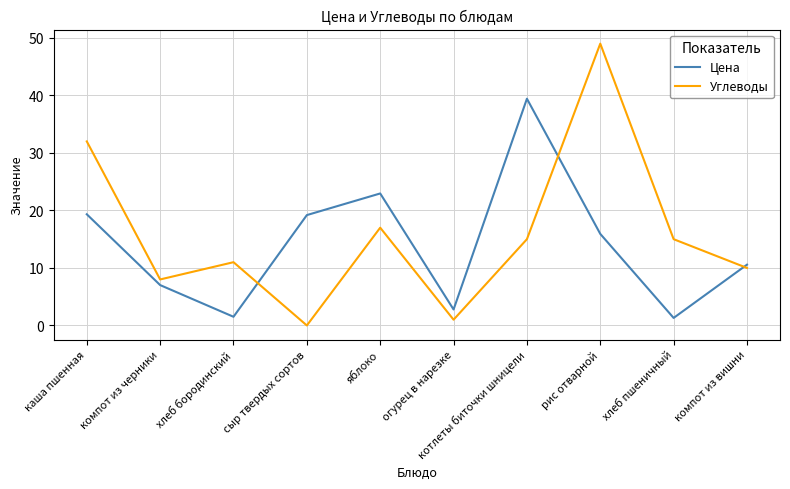

What position from the right is каша пшенная?

10